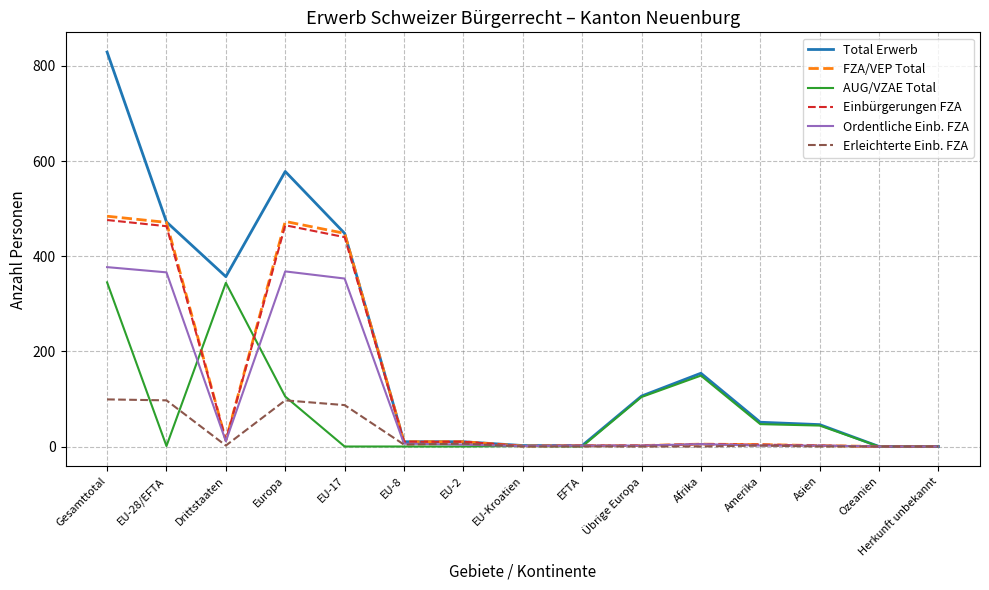

At which category does FZA/VEP Total reach its first local peak?

Europa